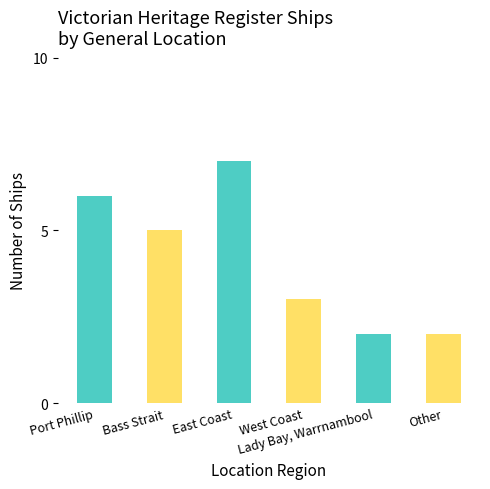

At which category does the chart reach its minimum across all series?

Lady Bay, Warrnambool